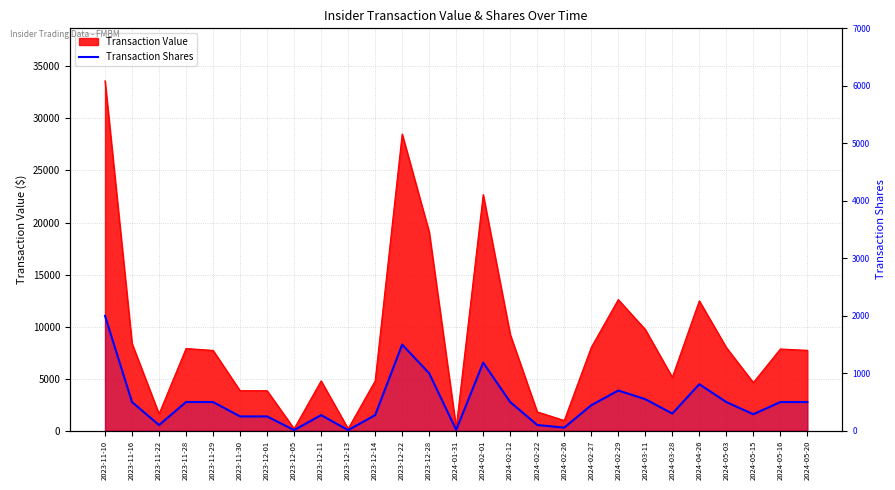

At which category does the chart reach its peak across all series?

2023-11-10